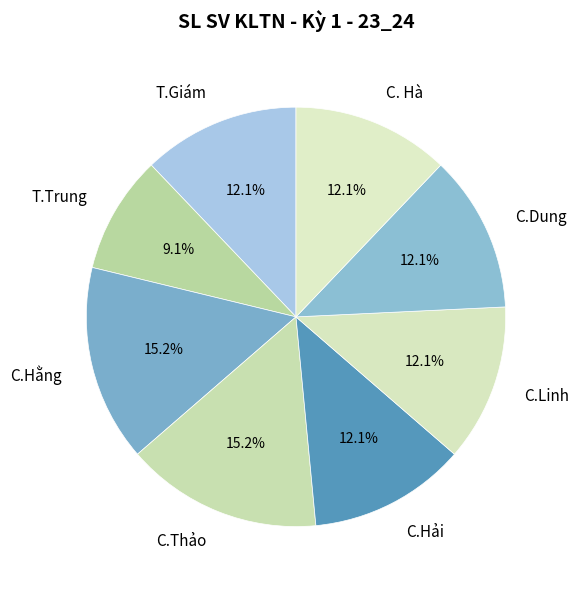

Which category has the biggest portion of the pie?

C.Hằng